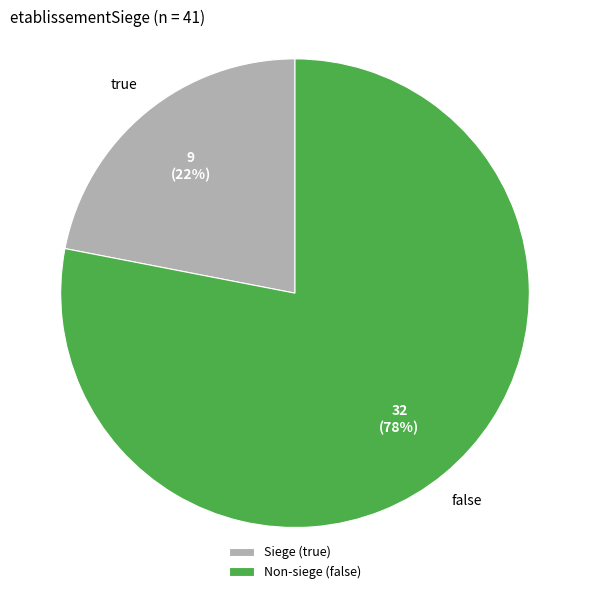

Between true and false, which is larger?

false